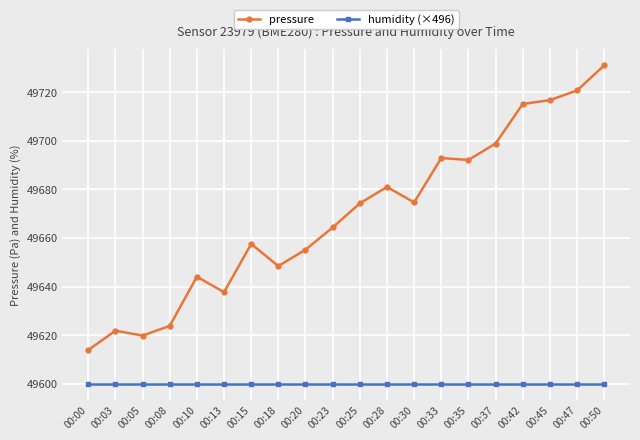

Rank the series at 00:05 from highest to lowest value.

pressure, humidity (×496)